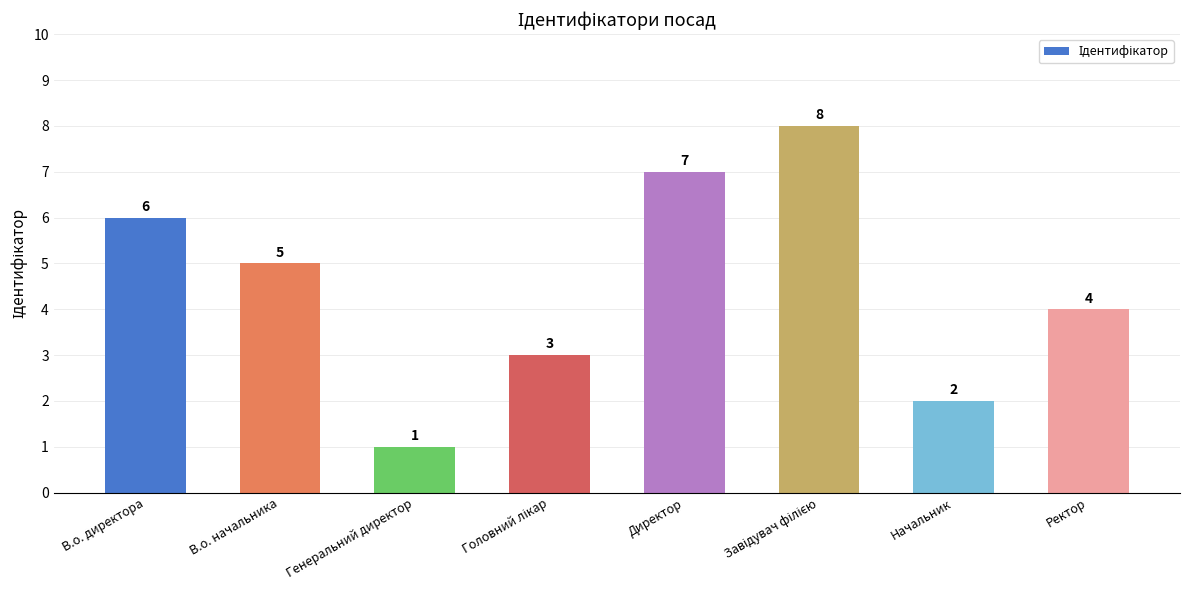

What is the minimum value shown in the chart?

1